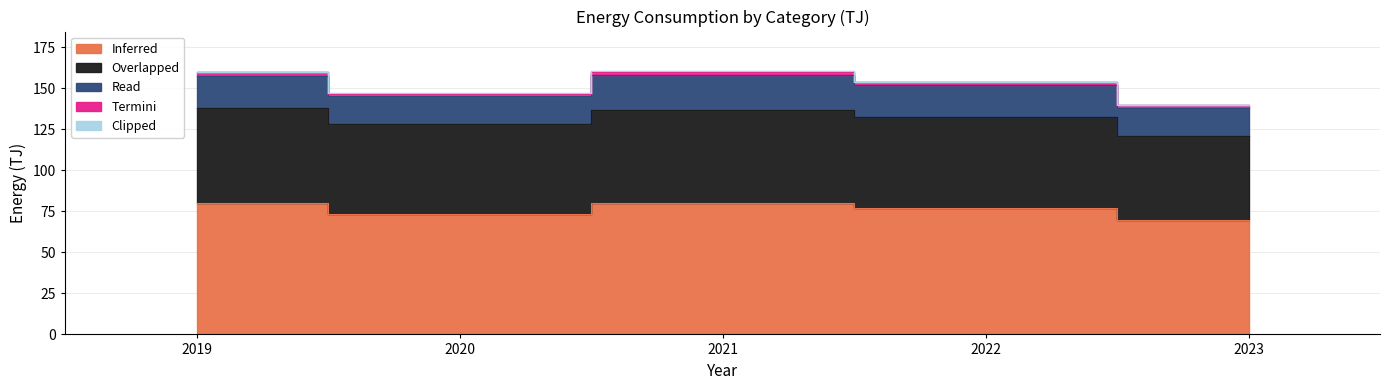

What is the sum of all Clipped values?

1.2